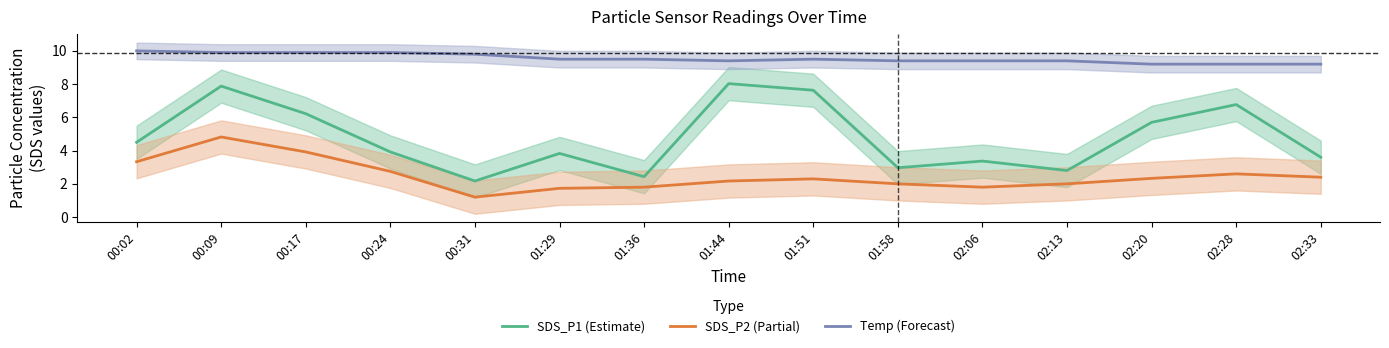

What is the difference between the highest and lowest values at 00:09?

5.1